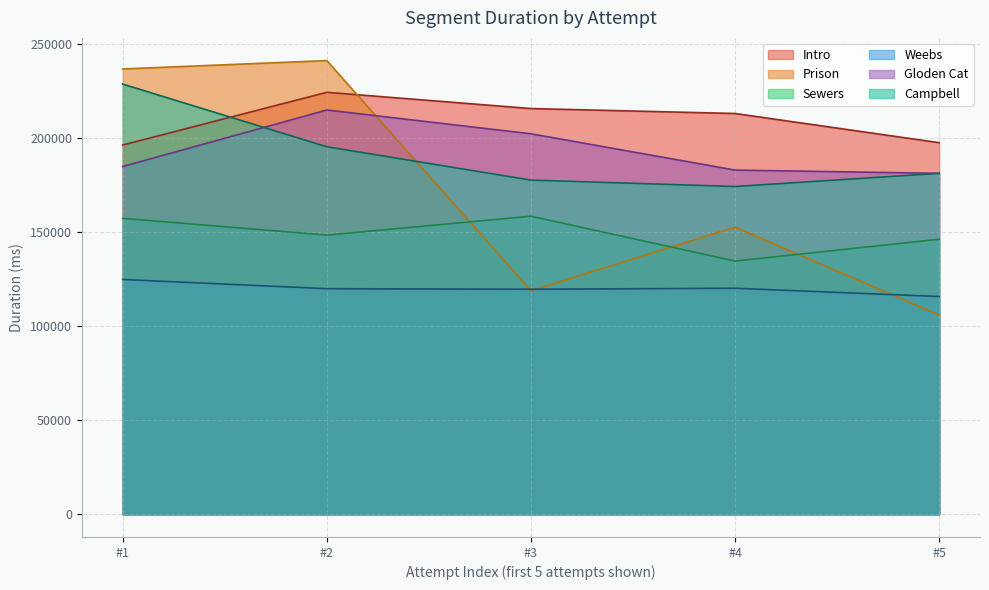

What is the difference between the highest and lowest values at #3?

96753